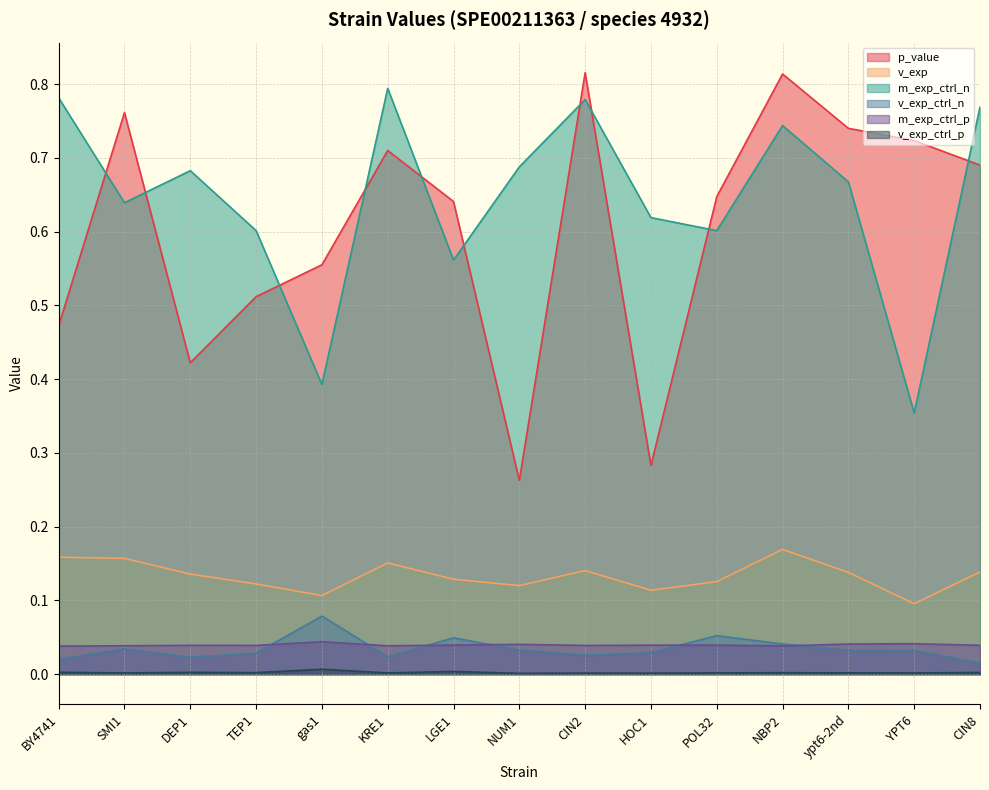

What is the label of the 10th point from the right?

KRE1